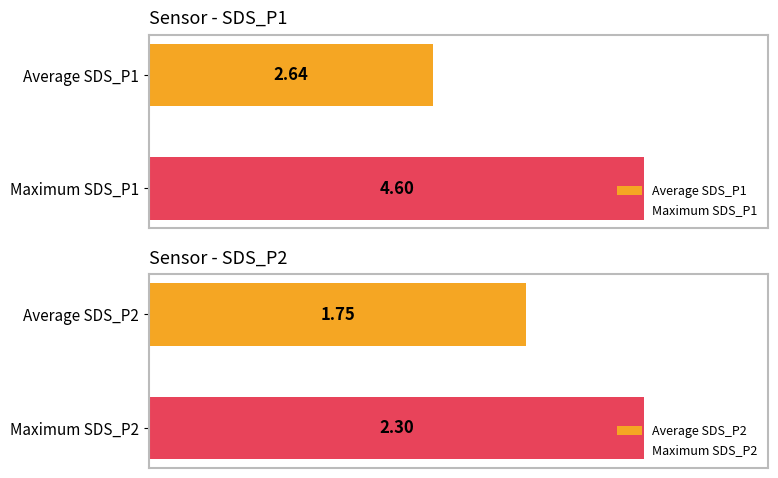

Which series has the widest spread of values?

SDS_P1